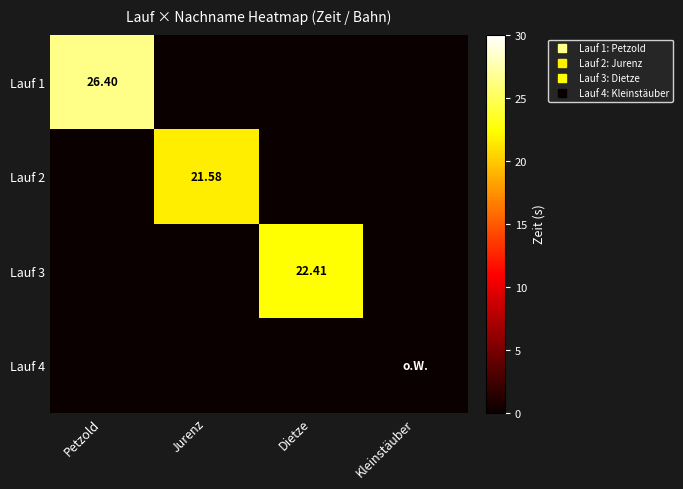

What is the maximum value shown in the chart?

26.4